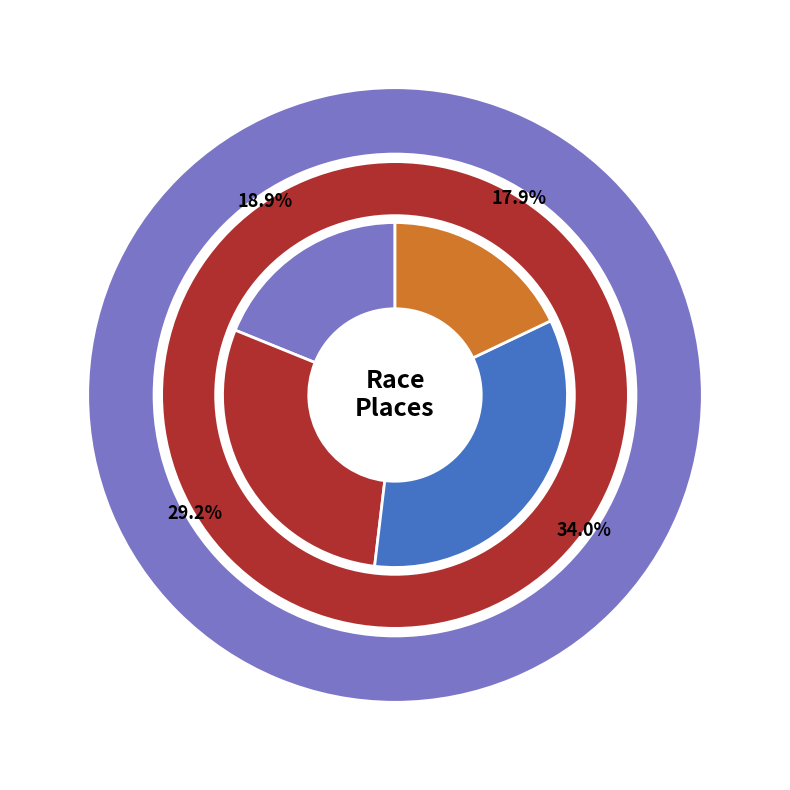

The Ruts and Guts slice represents 29% of the pie. True or false?

True